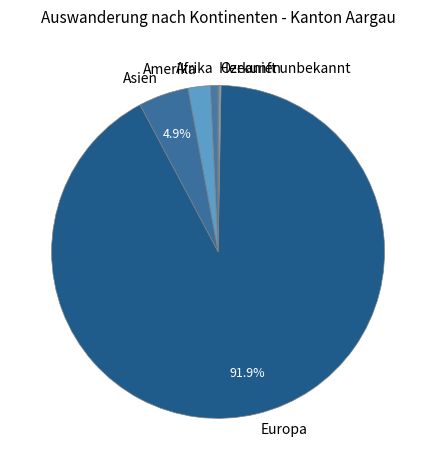

Combined, do Europa and Asien account for over 50%?

Yes